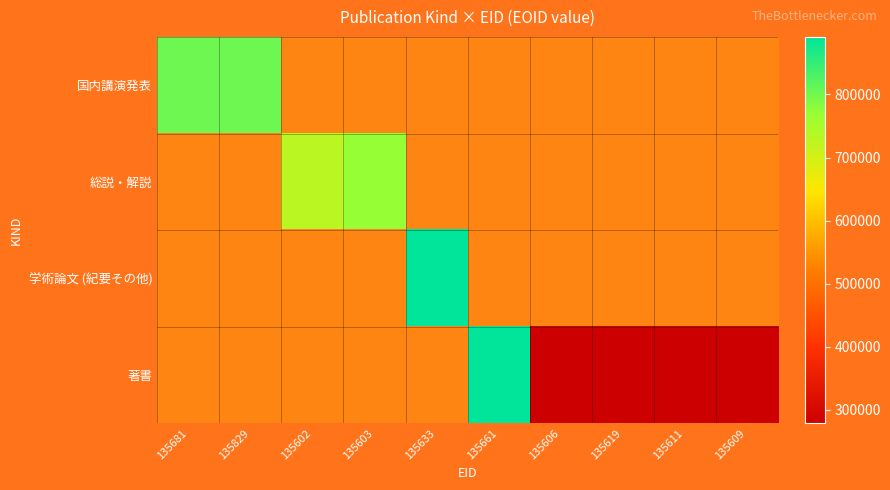

How many series are shown in this chart?

4